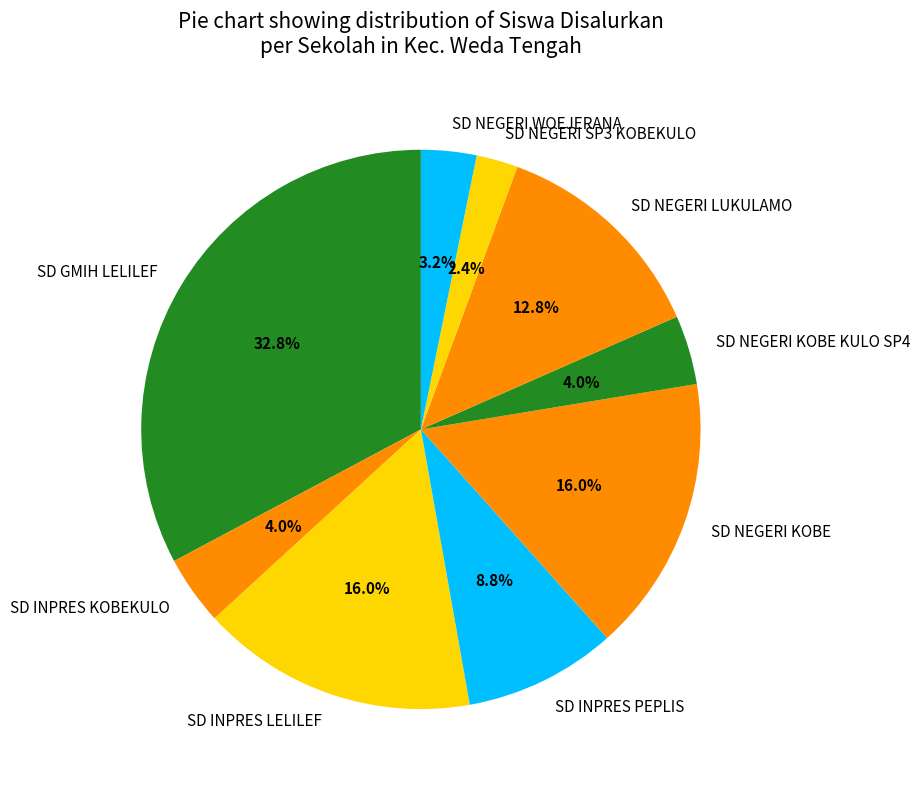

Do SD NEGERI KOBE KULO SP4 and SD NEGERI WOEJERANA together represent more than half of the pie?

No